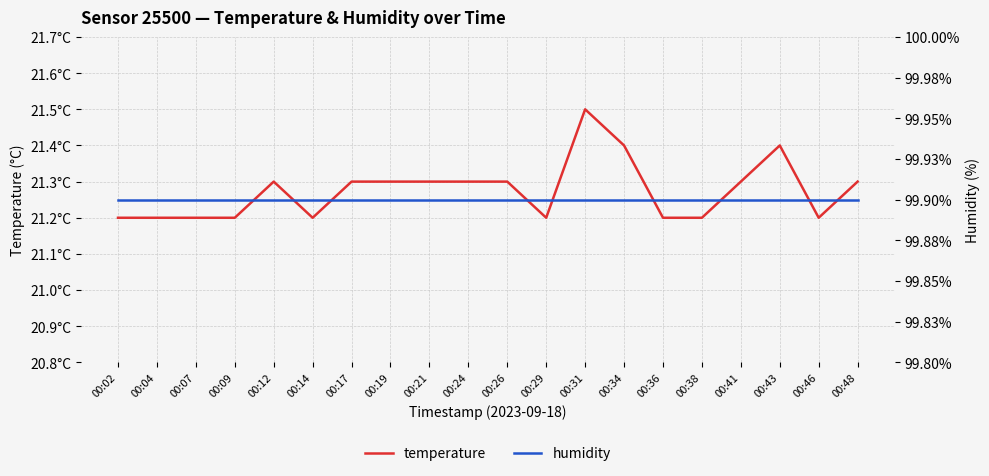

Which category has the highest value in the humidity series?

00:02